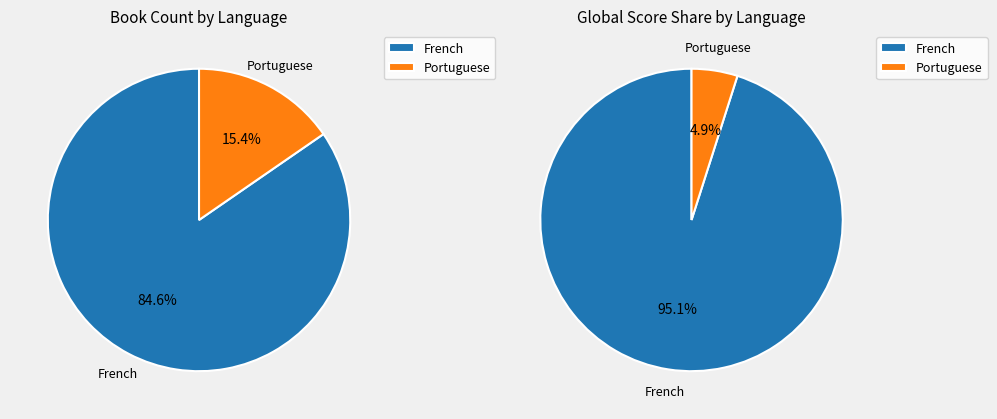

Count the number of slices in the pie.

2